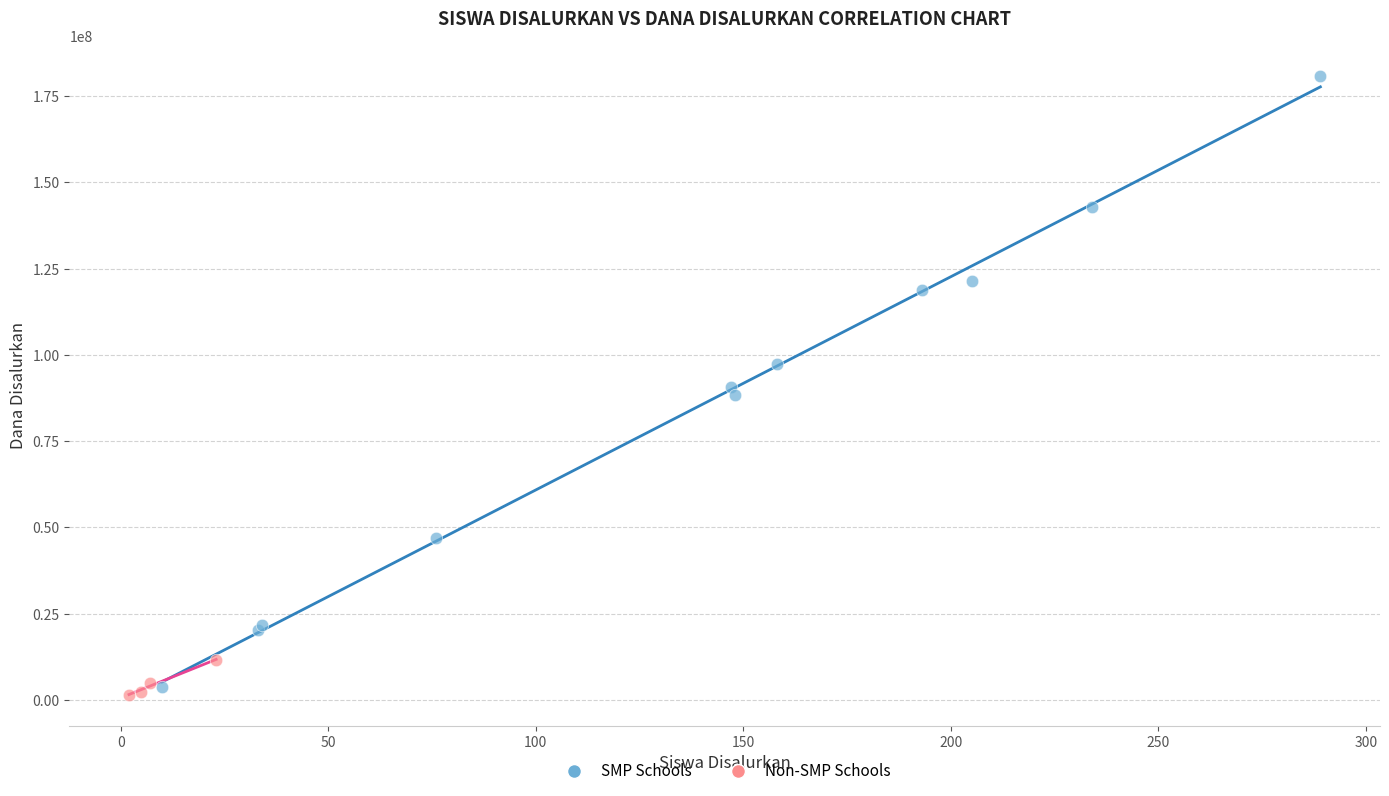

Which series has the largest Y range (max minus min)?

SMP Schools